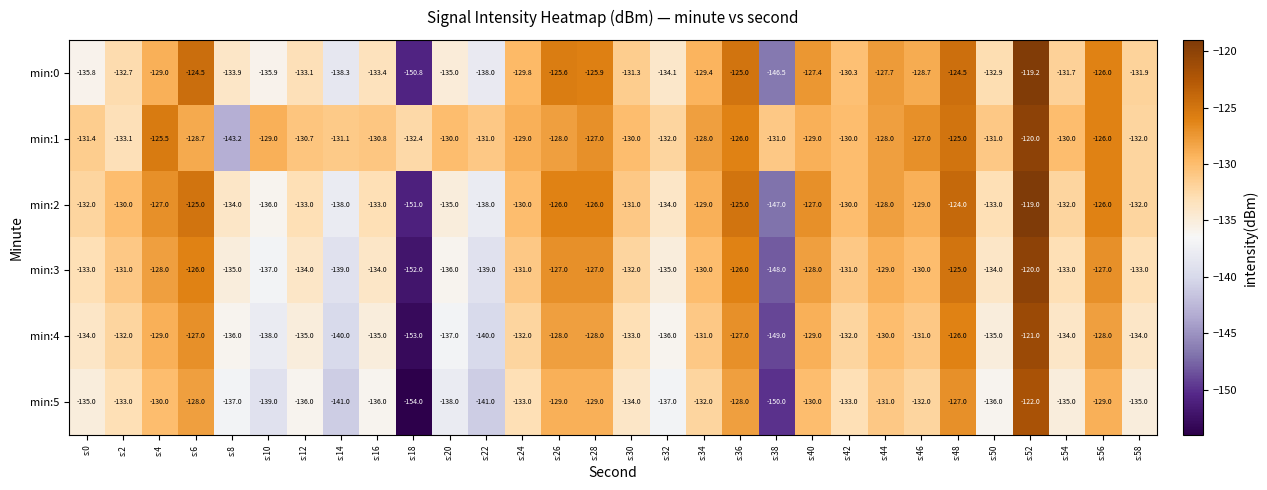

Which category has the highest value across all series?

s:52